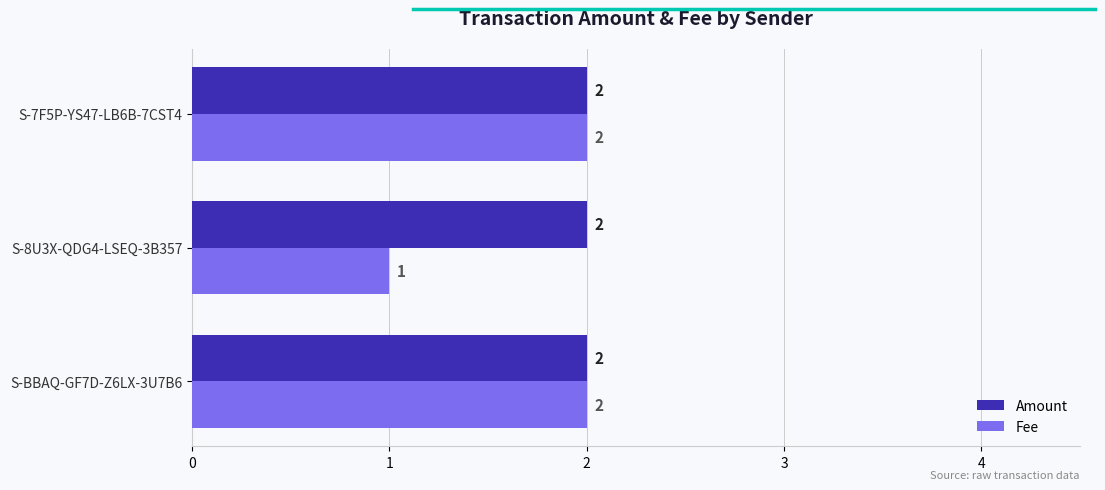

True or false: Amount has a value of 3 at S-7F5P-YS47-LB6B-7CST4.

False